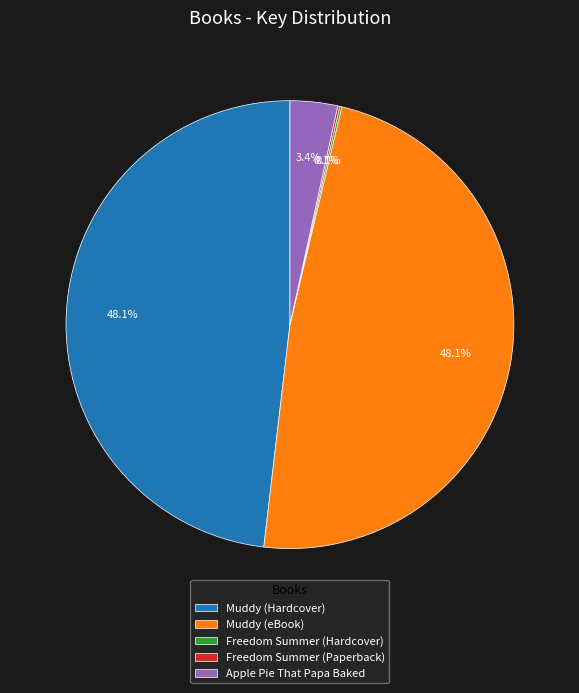

What percentage is the Apple Pie That Papa Baked slice, to the nearest percent?

3%